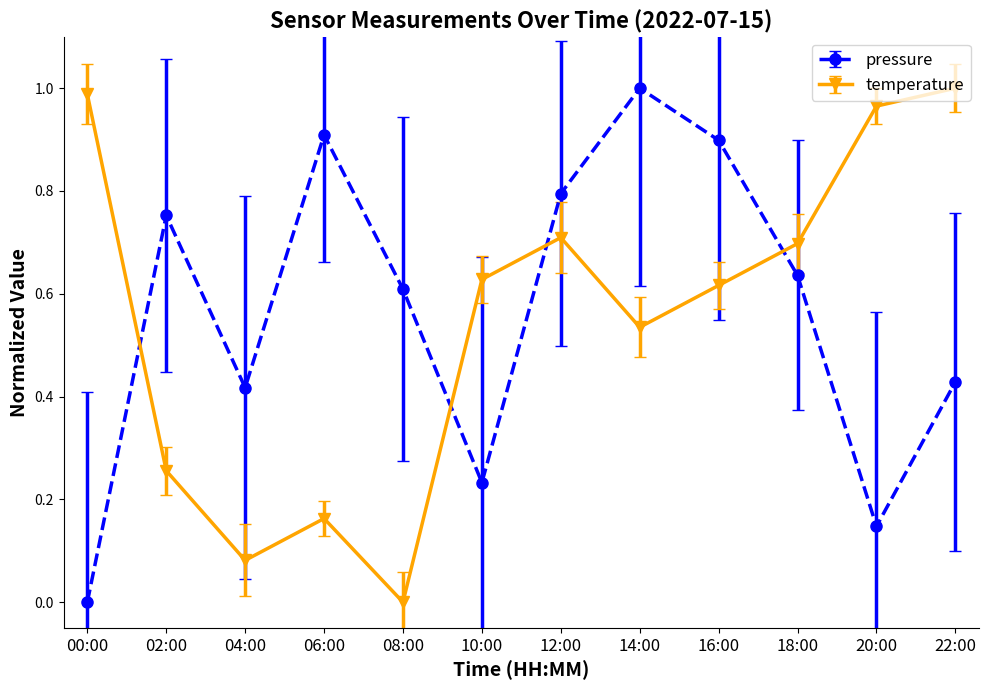

At which label does temperature reach its peak?

22:00